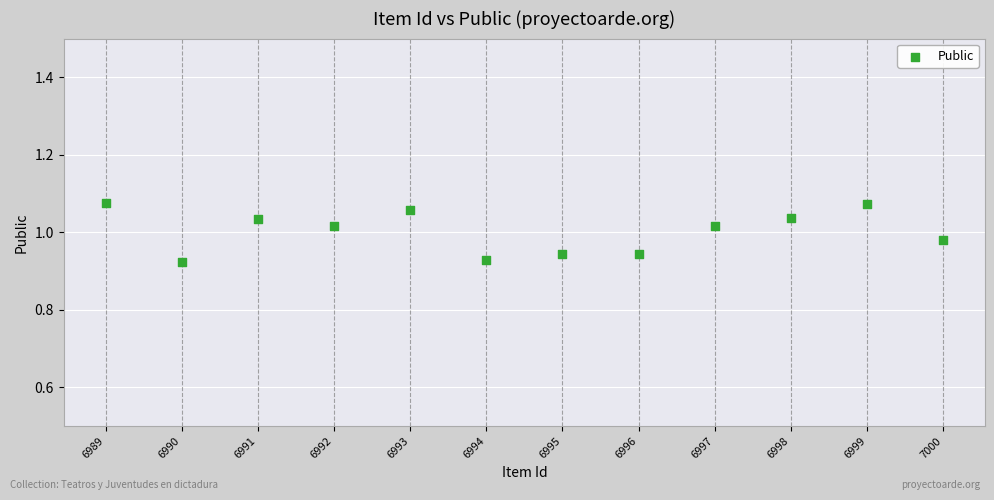

What is the range of X values (max minus min)?

11.0